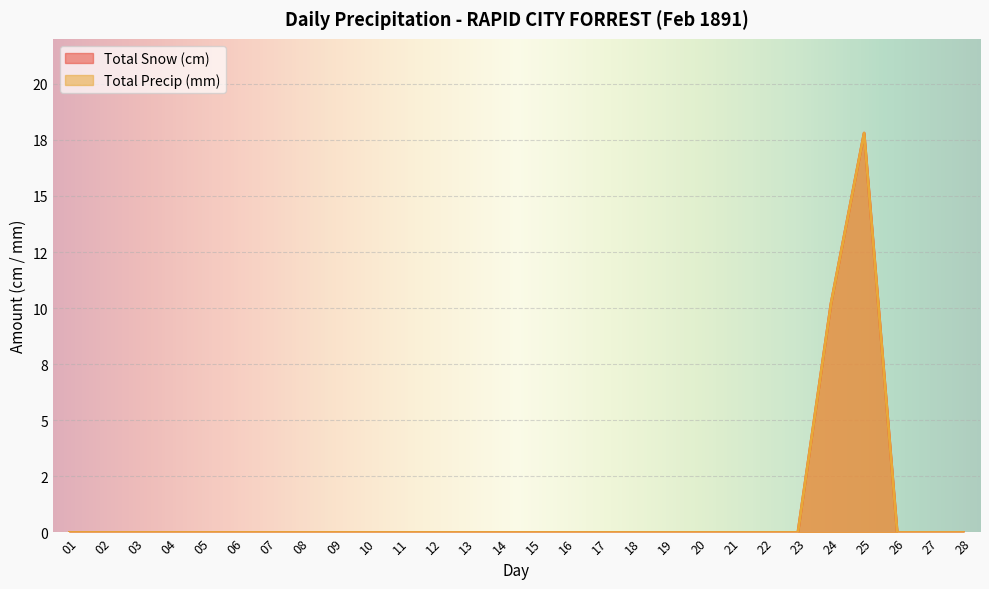

Reading left to right, transcribe all the data shown in this chart.

Total Snow (cm): 01=0.0	02=0.0	03=0.0	04=0.0	05=0.0	06=0.0	07=0.0	08=0.0	09=0.0	10=0.0	11=0.0	12=0.0	13=0.0	14=0.0	15=0.0	16=0.0	17=0.0	18=0.0	19=0.0	20=0.0	21=0.0	22=0.0	23=0.0	24=10.2	25=17.8	26=0.0	27=0.0	28=0.0
Total Precip (mm): 01=0.0	02=0.0	03=0.0	04=0.0	05=0.0	06=0.0	07=0.0	08=0.0	09=0.0	10=0.0	11=0.0	12=0.0	13=0.0	14=0.0	15=0.0	16=0.0	17=0.0	18=0.0	19=0.0	20=0.0	21=0.0	22=0.0	23=0.0	24=10.2	25=17.8	26=0.0	27=0.0	28=0.0